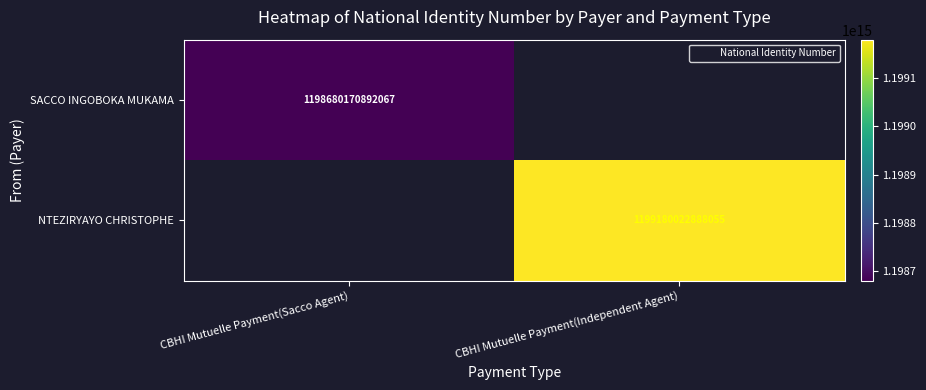

What is the approximate value of NTEZIRYAYO CHRISTOPHE at CBHI Mutuelle Payment(Independent Agent)?

1199180022888055.0